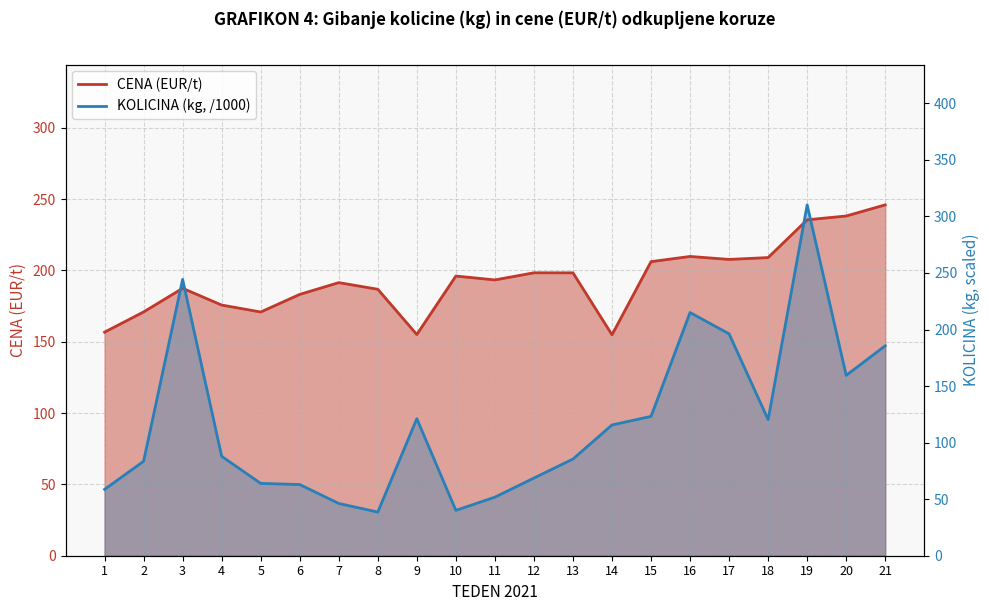

What is the value of the CENA point at the 14th from the left?

154.9